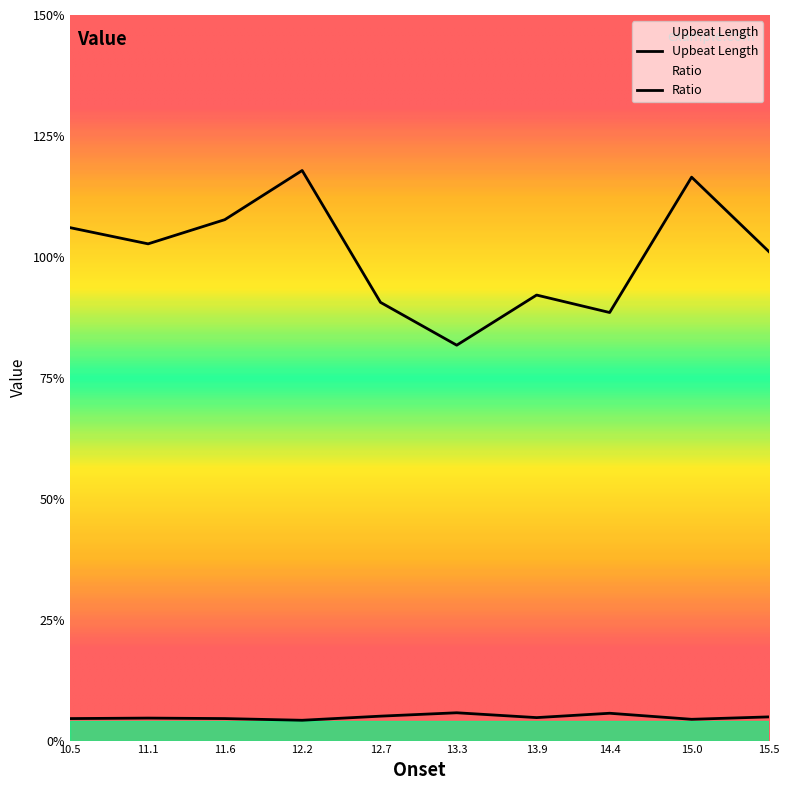

At which label is Ratio closest to 1?

13.3